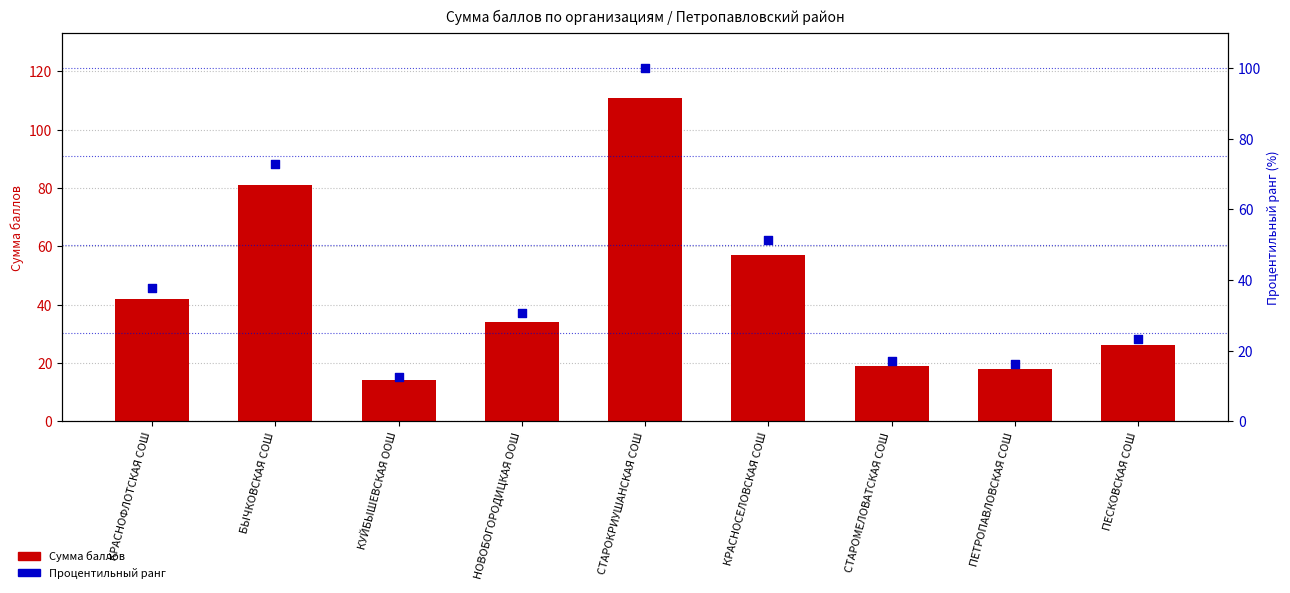

Which series has the largest total across all categories?

Сумма баллов